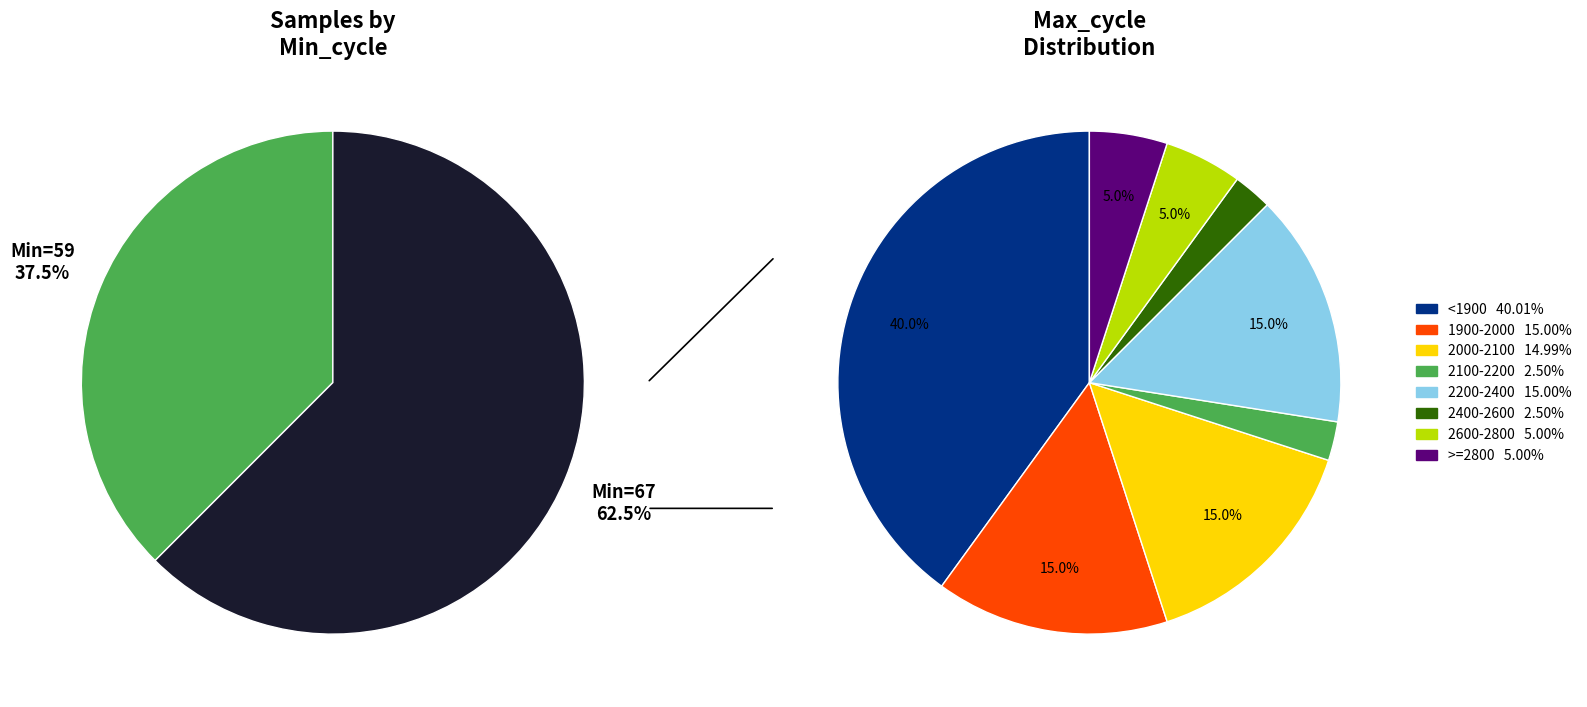

How much of the chart is everything except 3?

97.5%